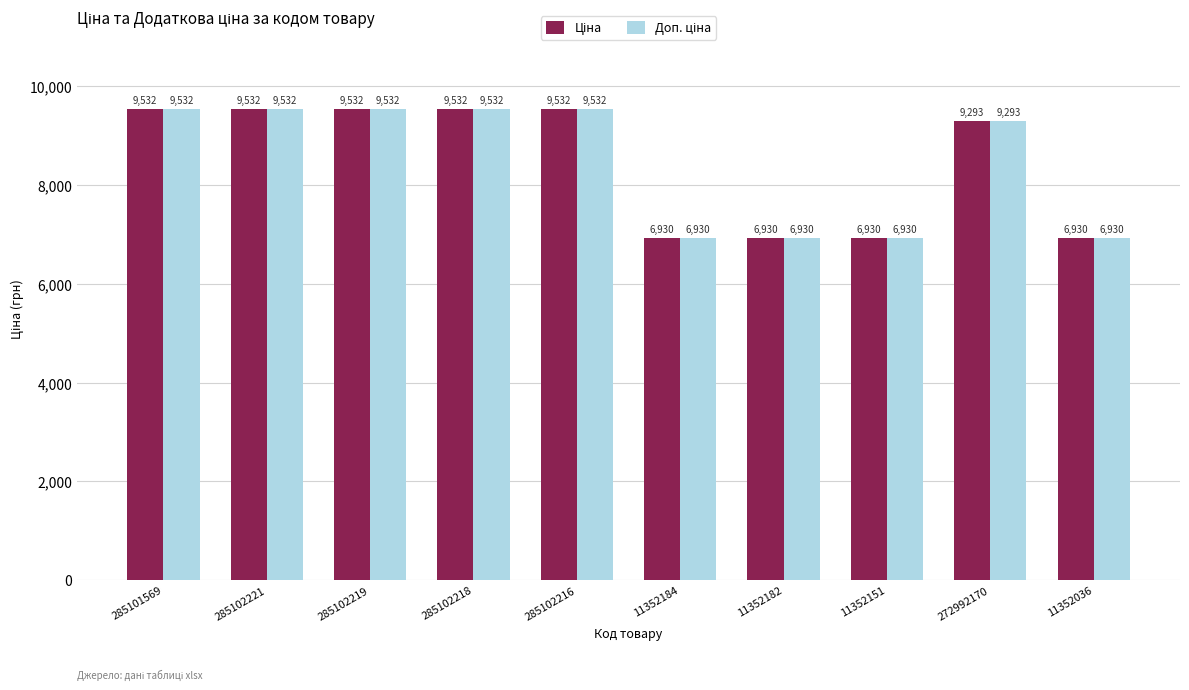

What is the smallest value displayed?

6929.6